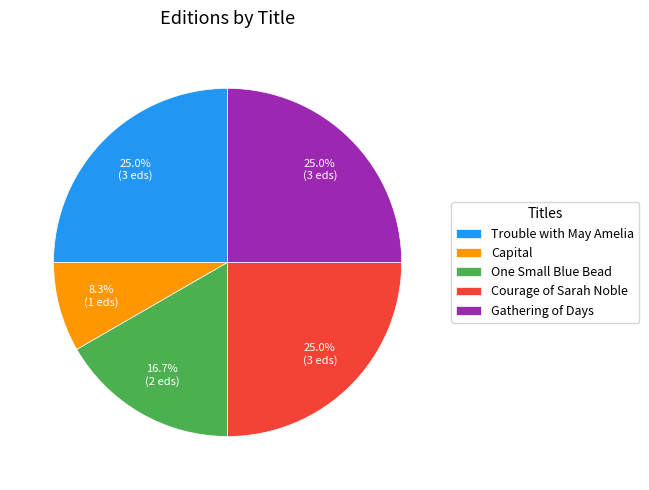

To the nearest percent, what portion does One Small Blue Bead represent?

17%